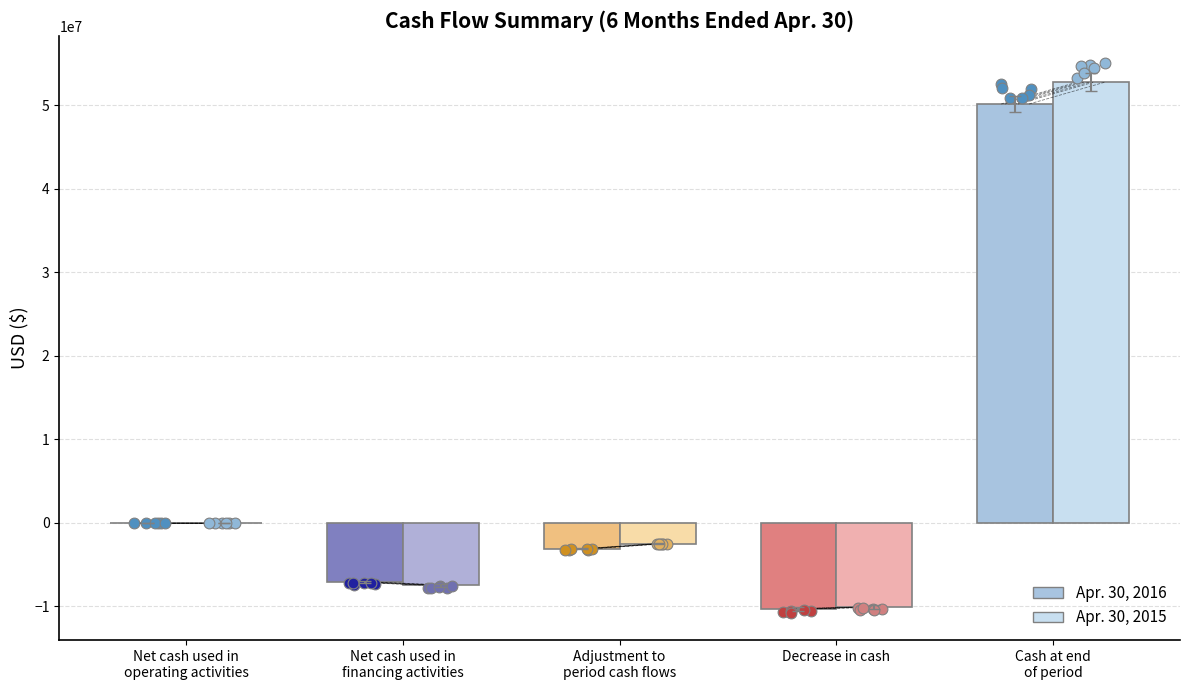

What is the total value across all series at Net cash used in
financing activities?

-14654042